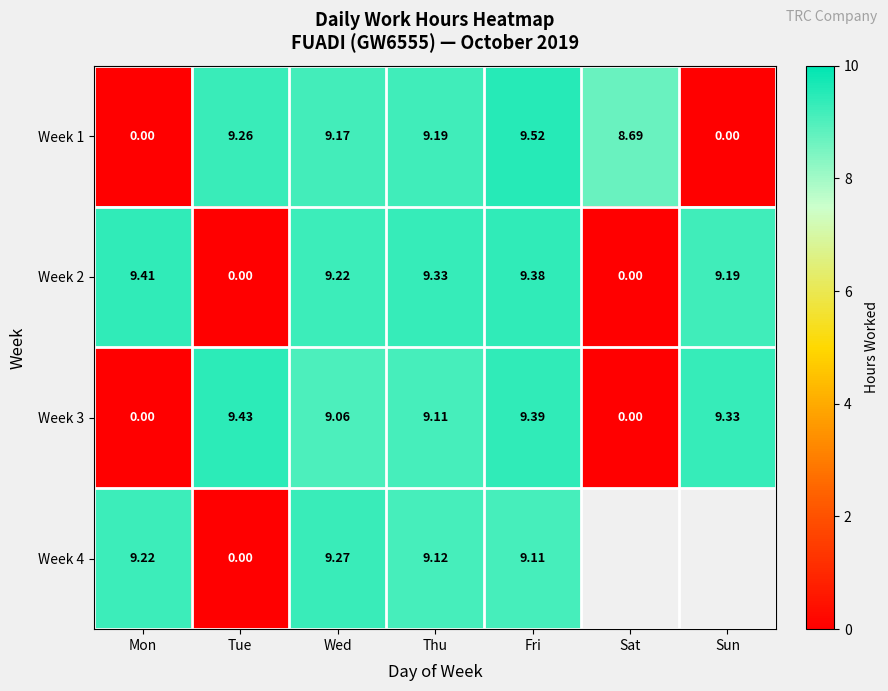

At which category is the sum across all series the highest?

Fri